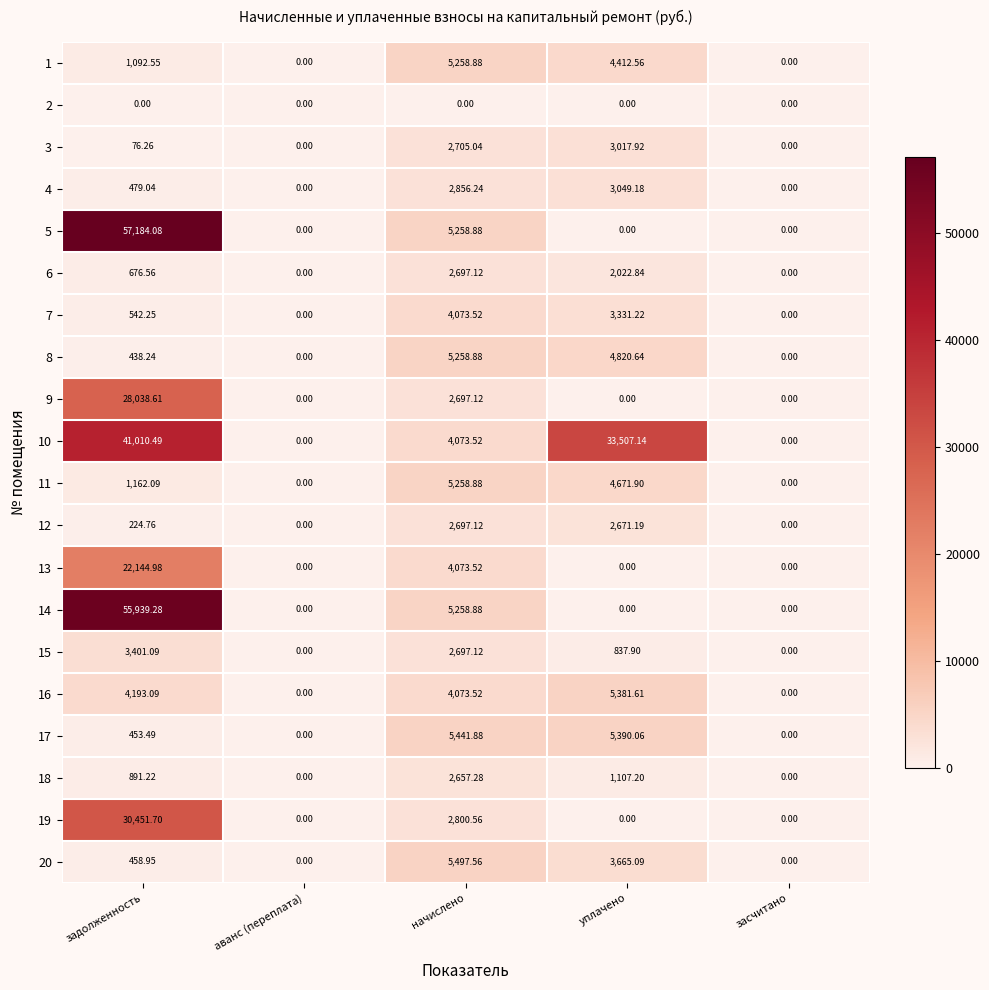

Count the number of data series in this chart.

20